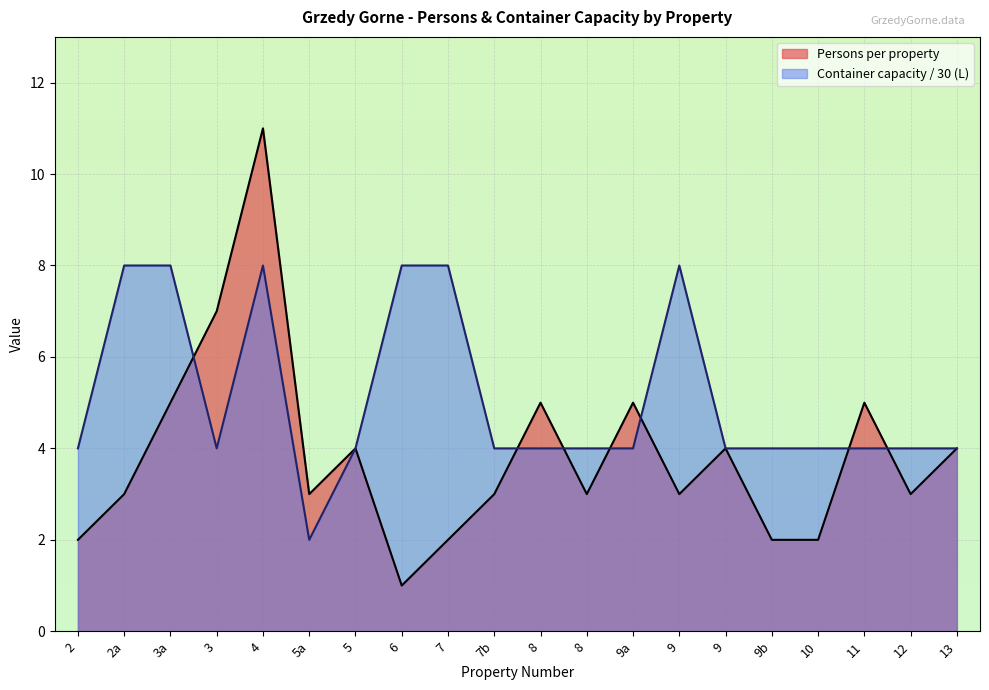

Where is the first local minimum for Persons per property?

5a